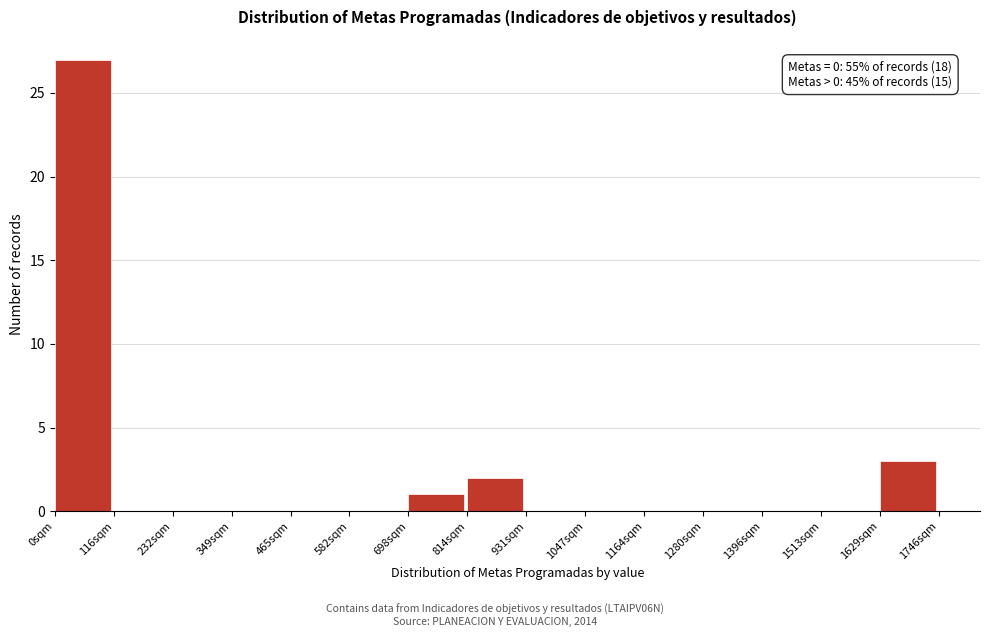

Over which range of the x-axis is the bar tallest?

0 to 120